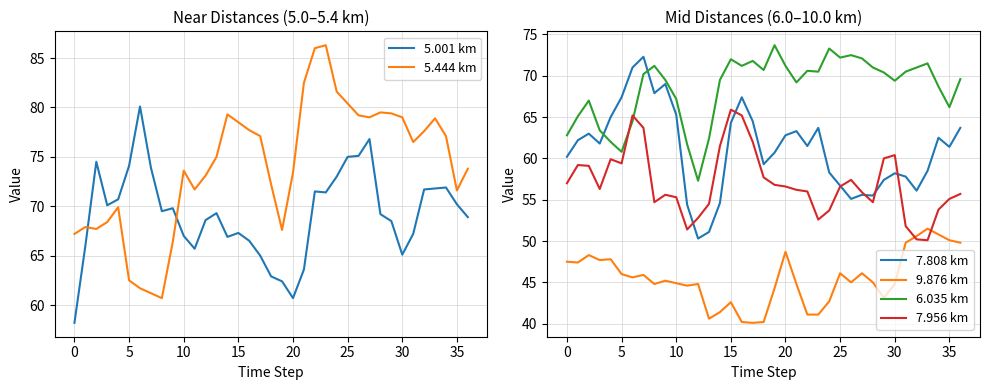

What are all the series names shown in the legend?

5.001 km, 5.444 km, 7.808 km, 9.876 km, 6.035 km, 7.956 km